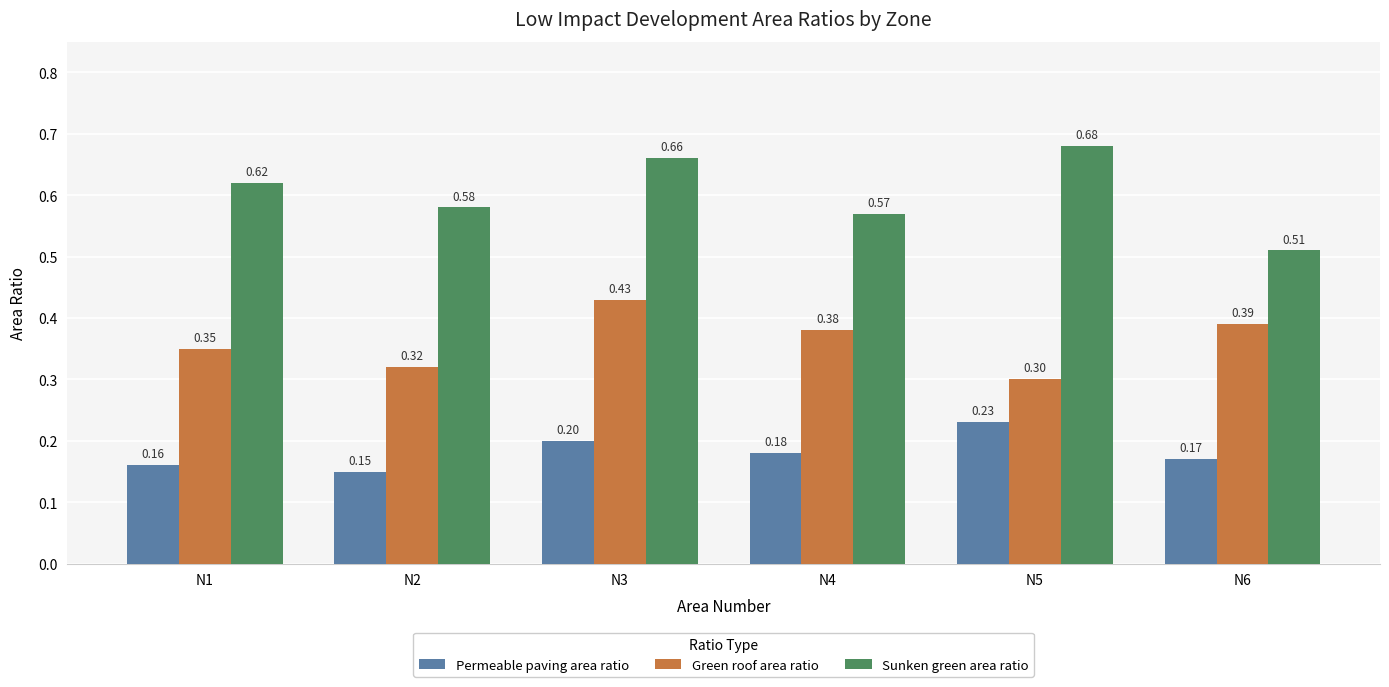

Rank the series at N5 from highest to lowest value.

Sunken green area ratio, Green roof area ratio, Permeable paving area ratio